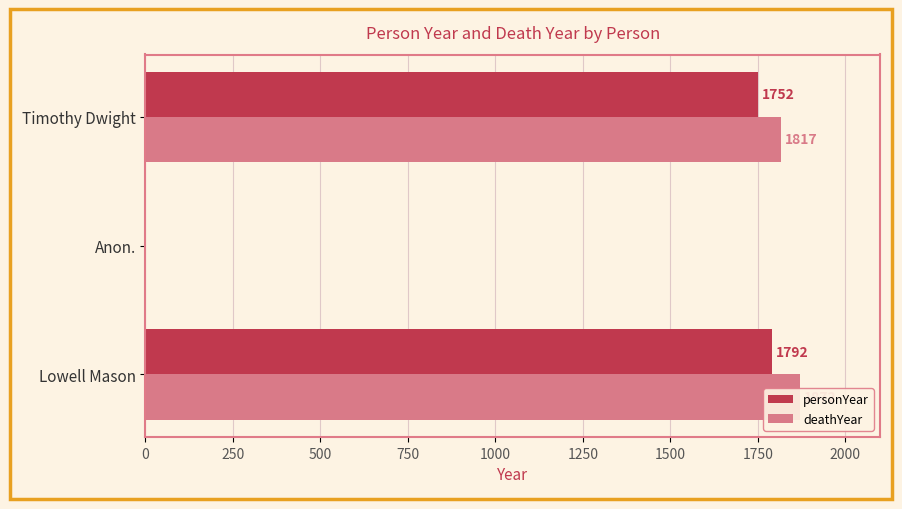

Count the number of data series in this chart.

2